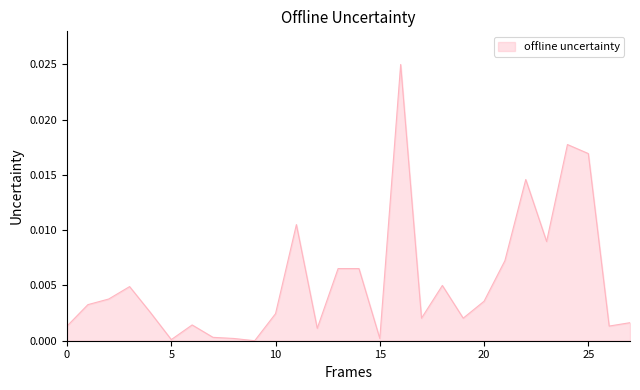

At which category does the data reach its first local valley?

5